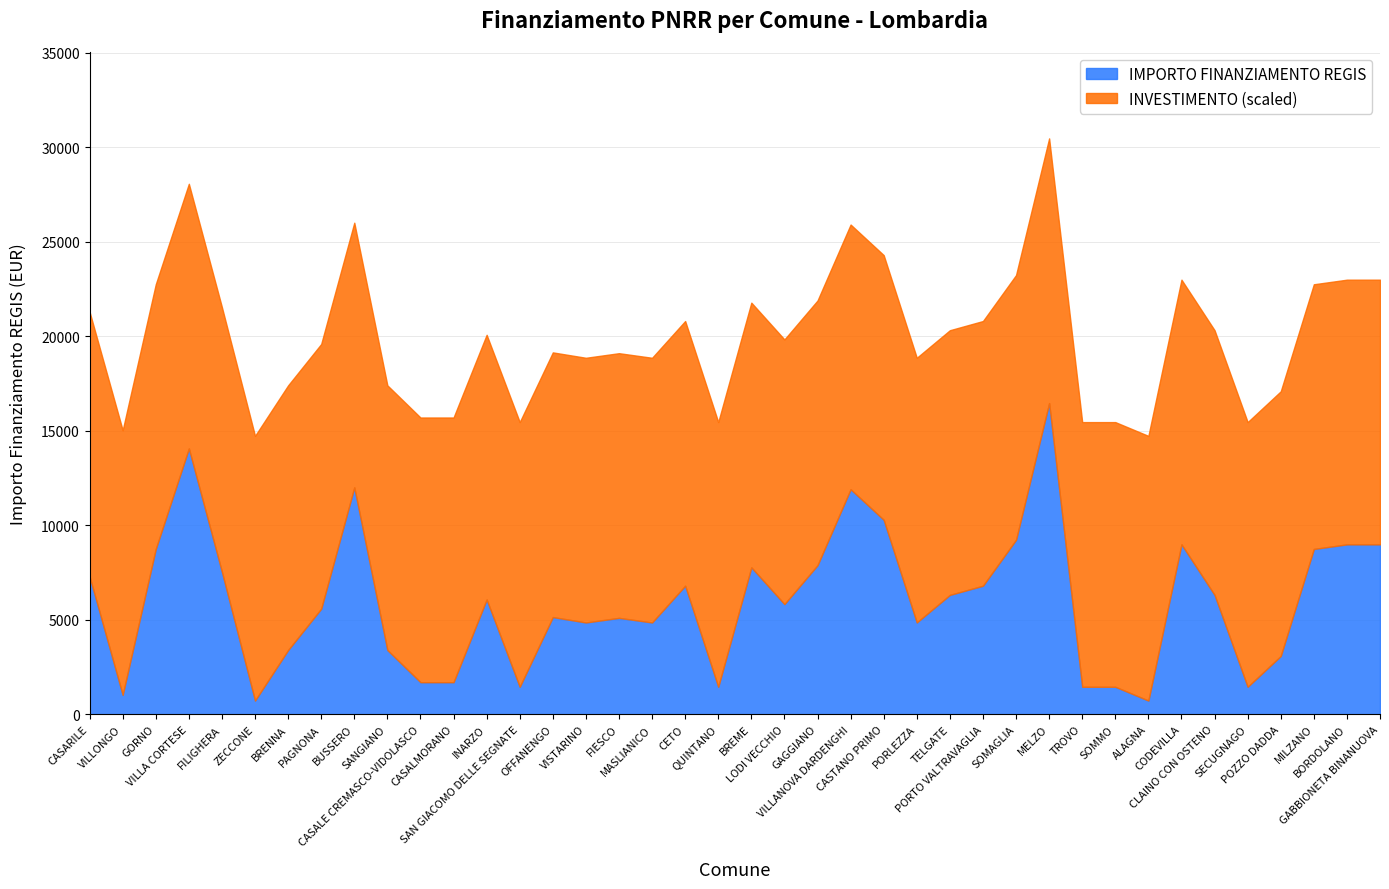

How many values exceed 6075?

19